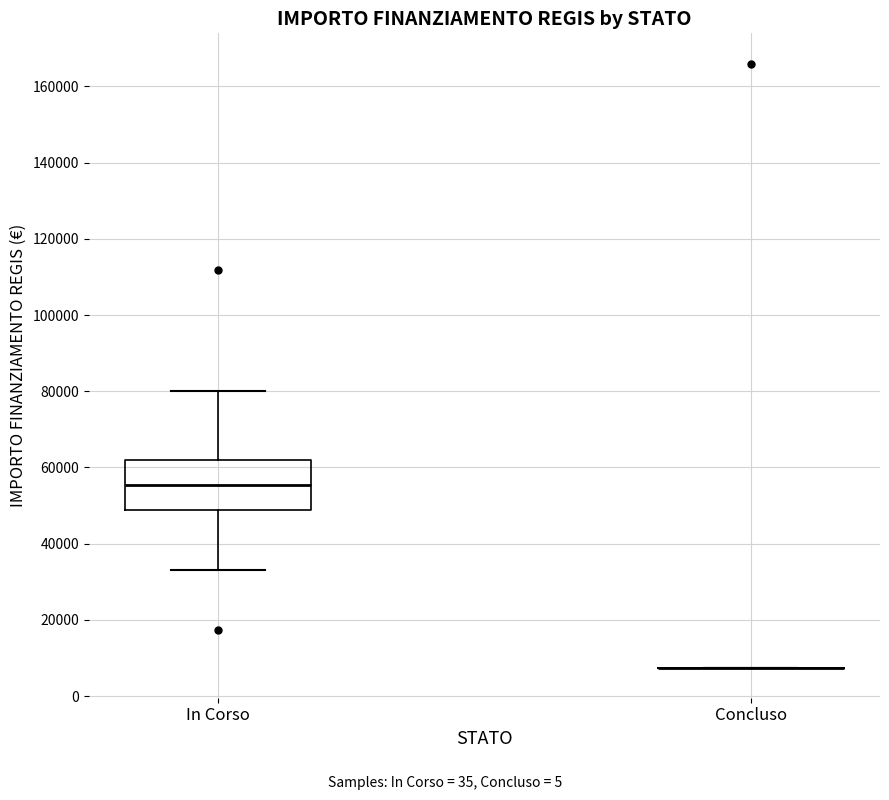

Reading left to right, transcribe this box plot: for each box, give where its median line is, the range the box spans, and where its two whiskers end, as read against the y-axis. The values are not printed on the chart, so give them approximately, as read against the axis.

In Corso: median 56000, box 48000 to 62000, whiskers 32000 to 80000
Concluso: box collapsed to a line at 8000, whiskers 8000 to 8000